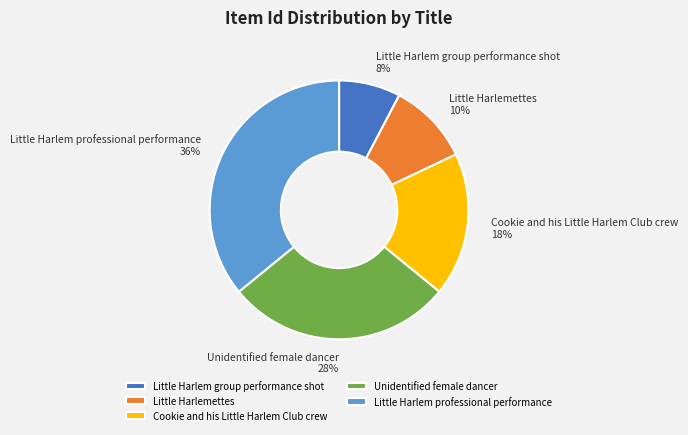

Which category has the biggest portion of the pie?

Little Harlem professional performance